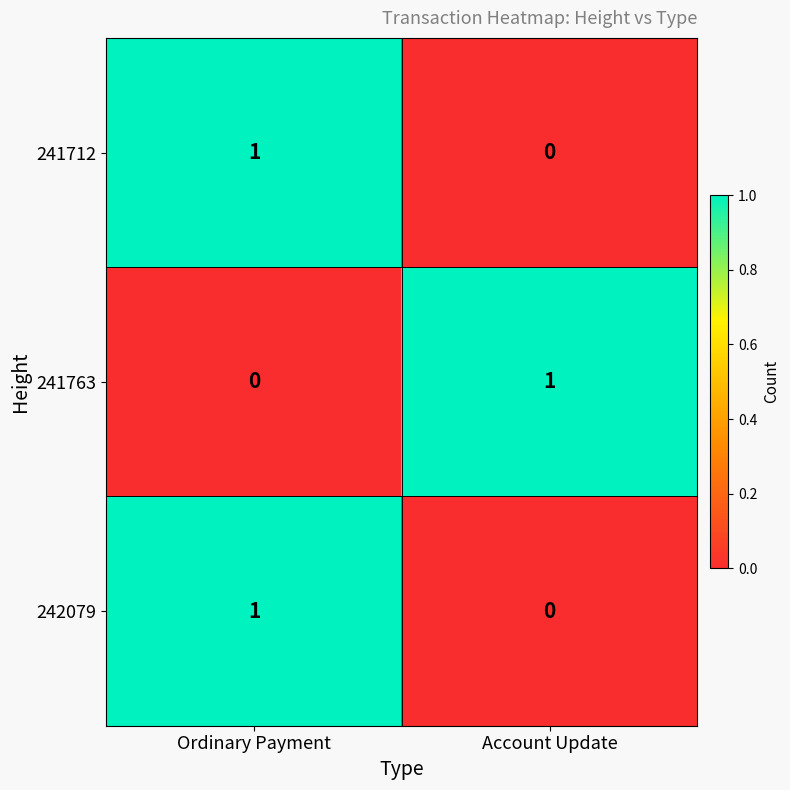

What is the total value across all series at Account Update?

1